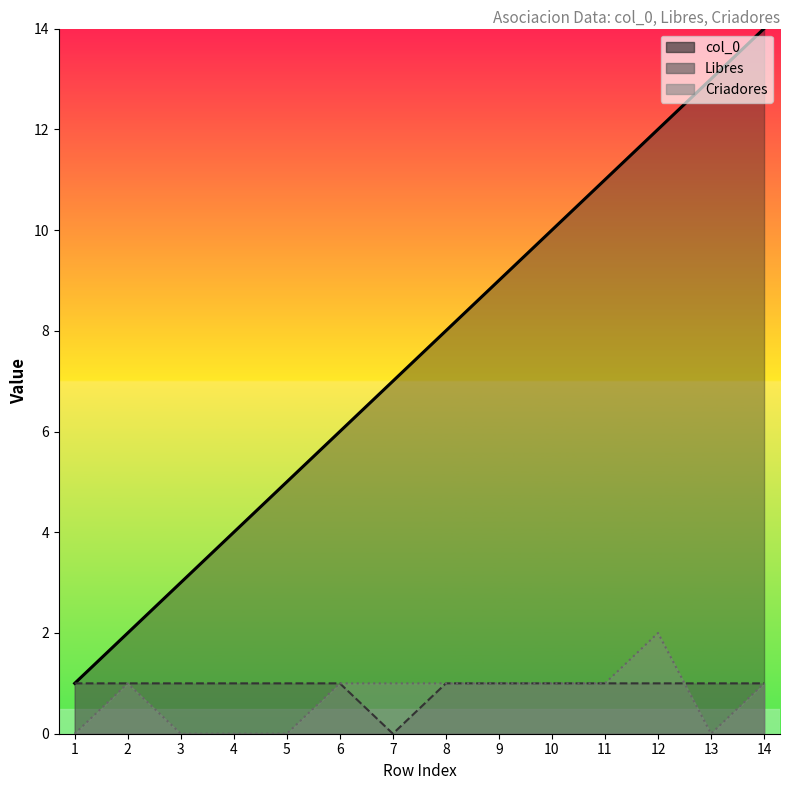

What is the sum of the Criadores values at 1 and 2?

1